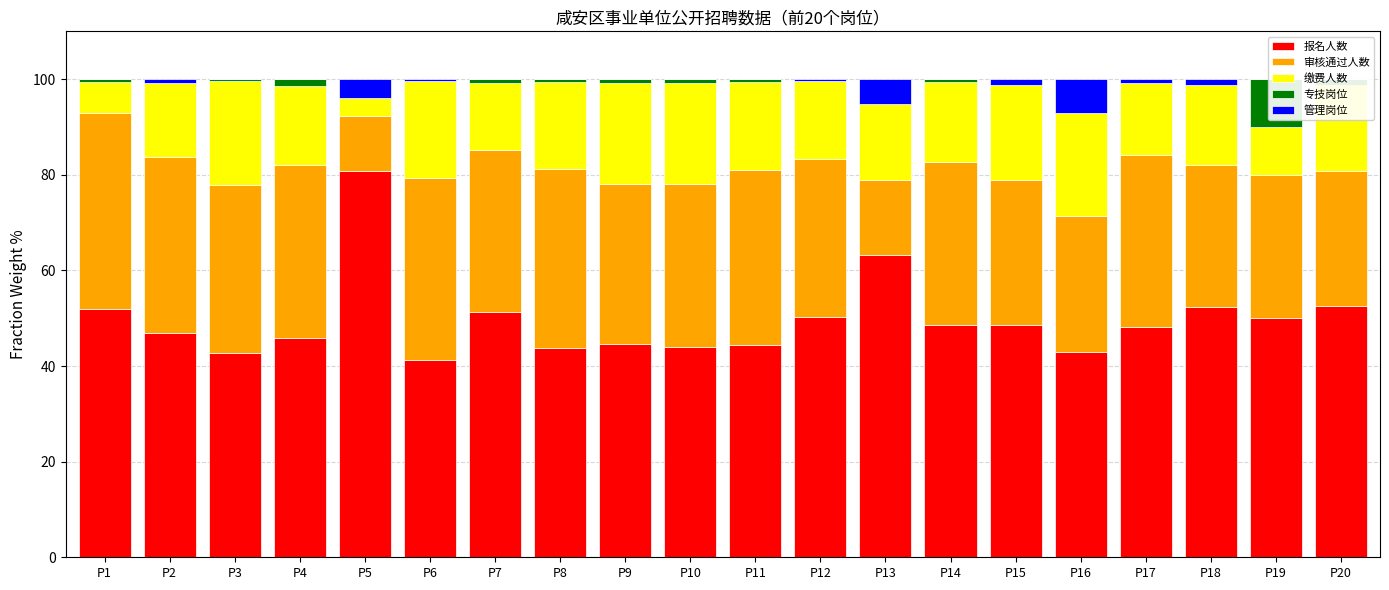

Which has a higher value, P7 or P19?

P7